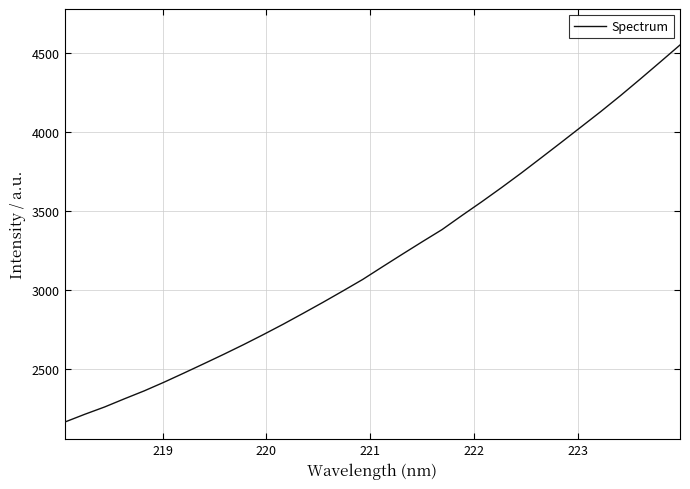

How many values are below 3147?

16